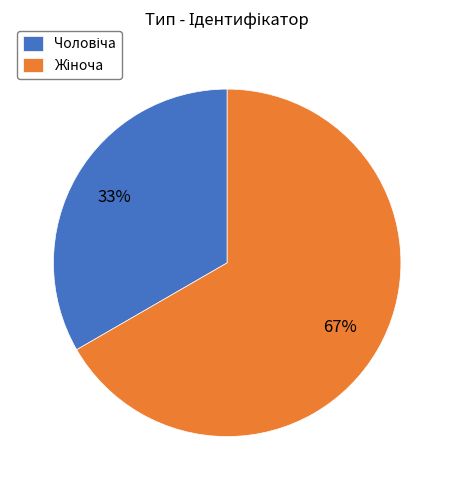

To the nearest percent, what is the average slice percentage?

50%